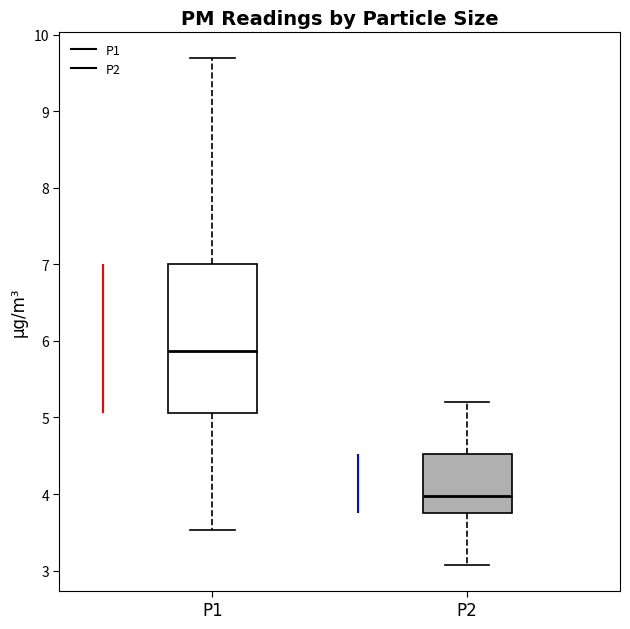

Which box is the tallest, from its lower edge to its upper edge?

P1